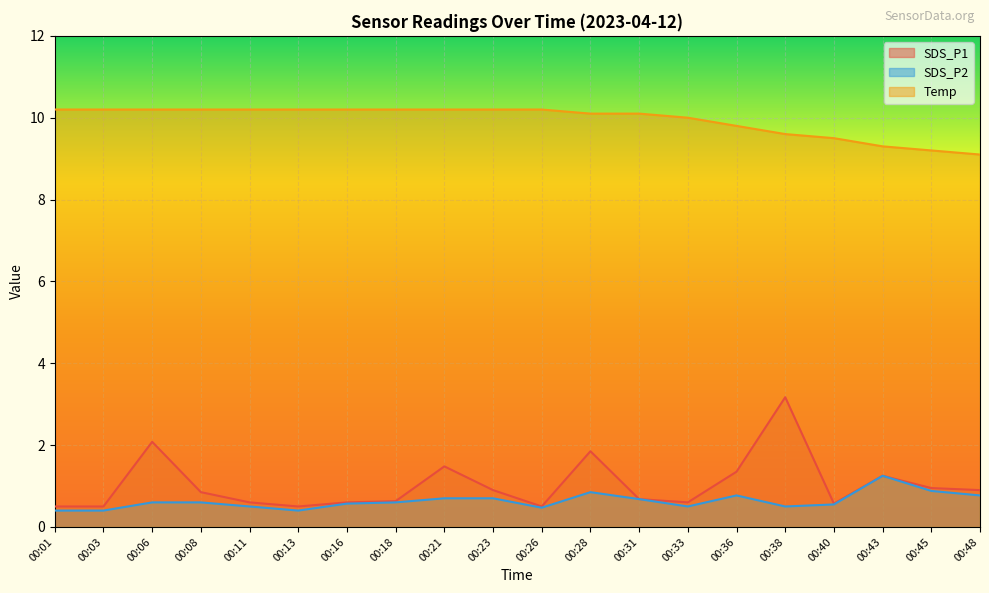

Is the value of SDS_P2 at 00:36 greater than the value of SDS_P1 at 00:40?

Yes